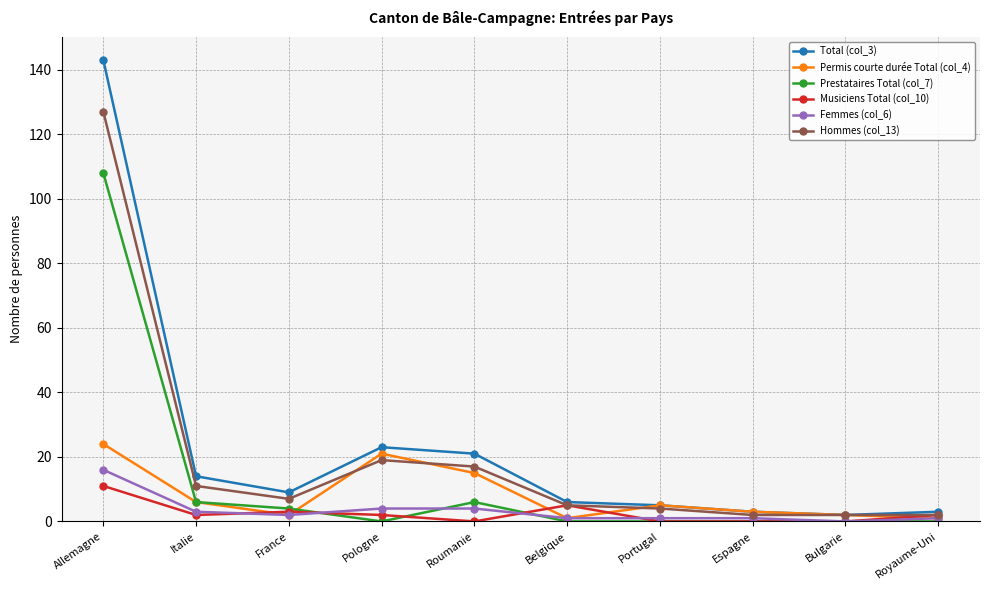

How many categories are shown in the chart?

10